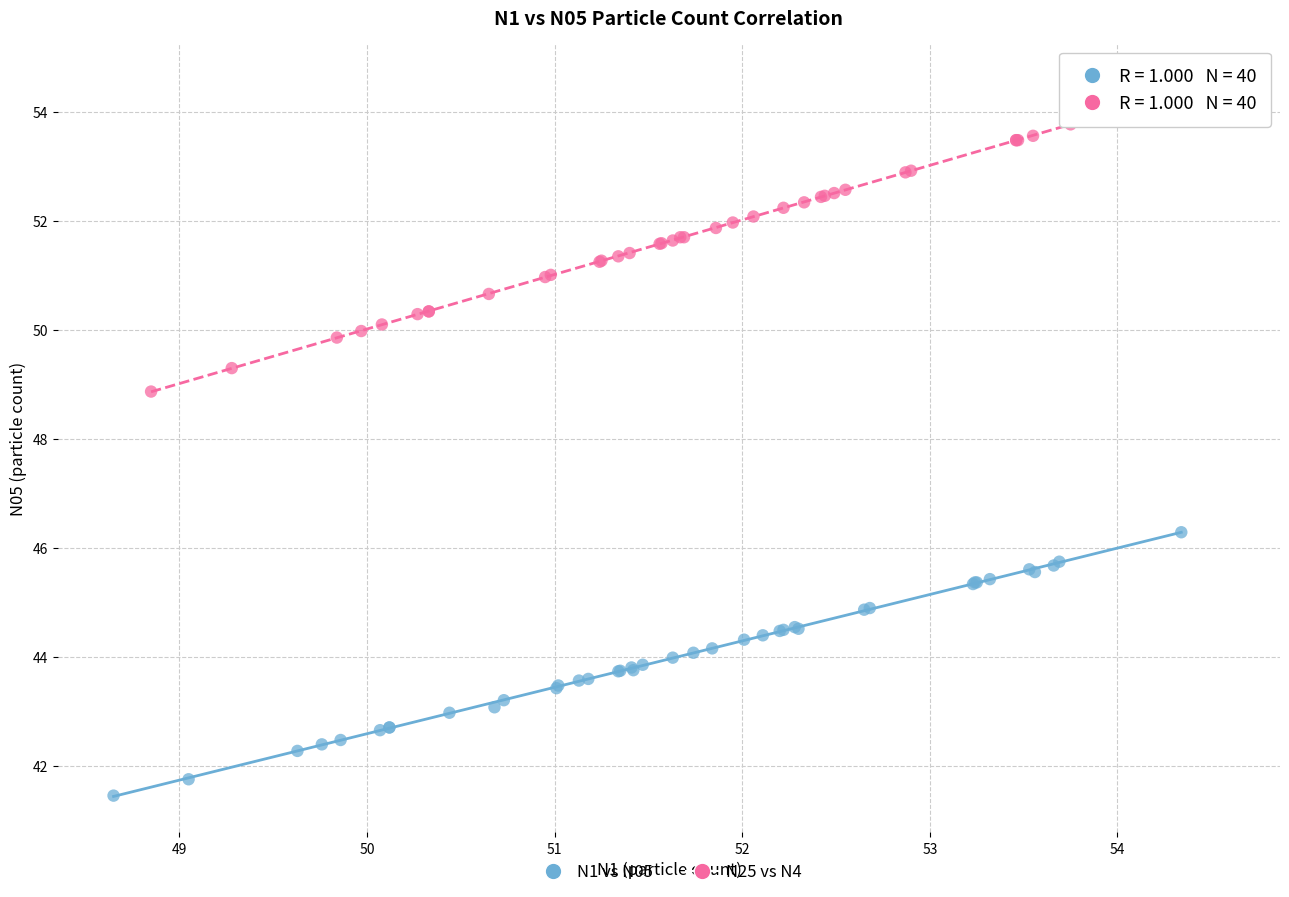

Which series has the largest Y range (max minus min)?

N25 vs N4